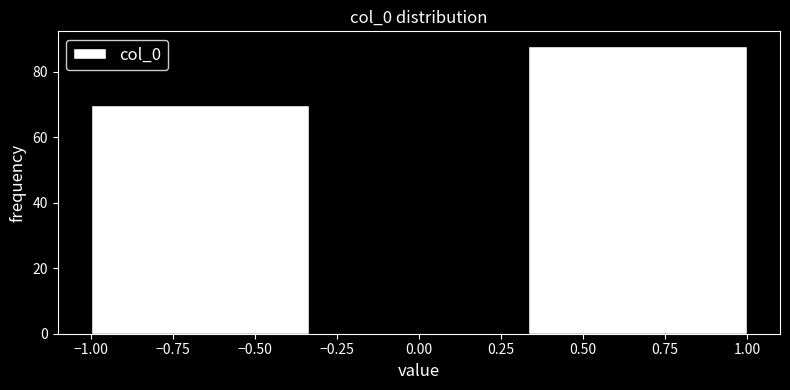

Reading left to right, list every bar in this chart as the range it spans on the x-axis followed by its height. Neither the bar edges nor the heights are printed on the chart, so give them approximately, as read against the axes.

-1.00 to -0.35: 70
-0.35 to 0.35: 0
0.35 to 1.00: 88